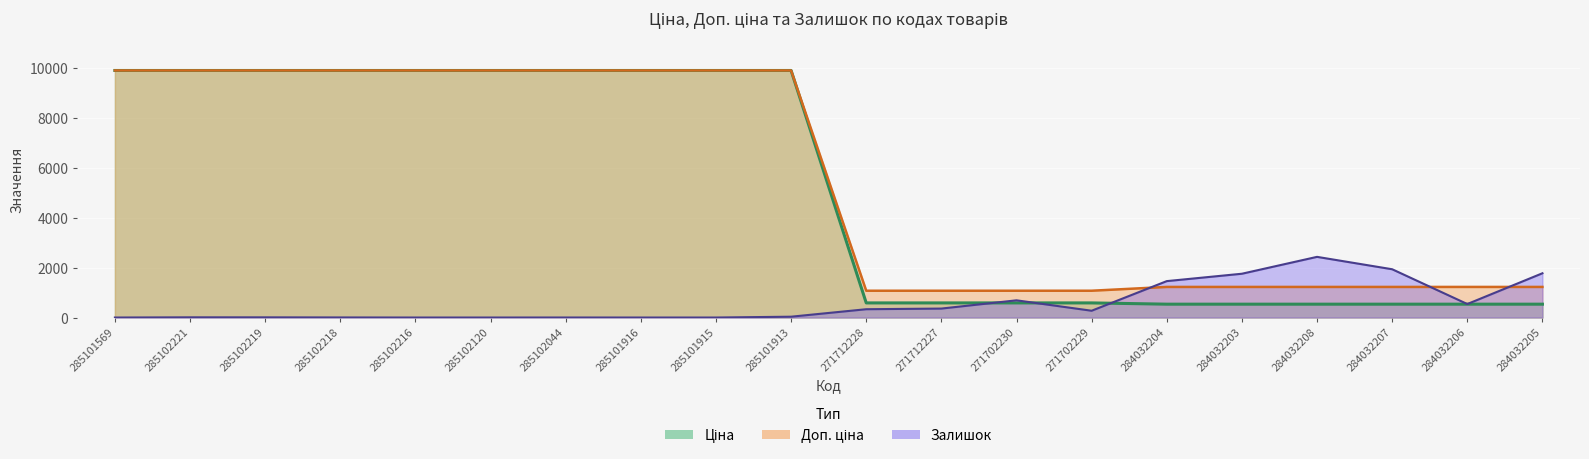

What is the value of the Доп. ціна point at the 4th from the left?

9908.5